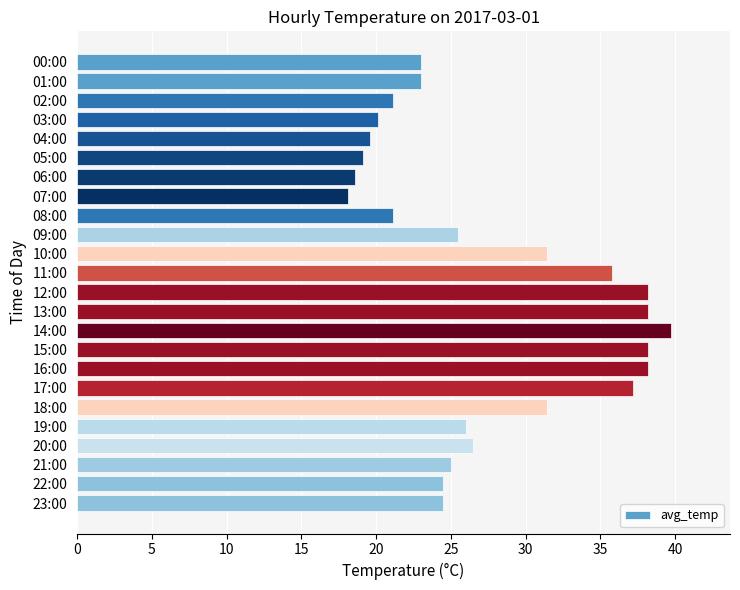

What position from the top is 11:00?

12